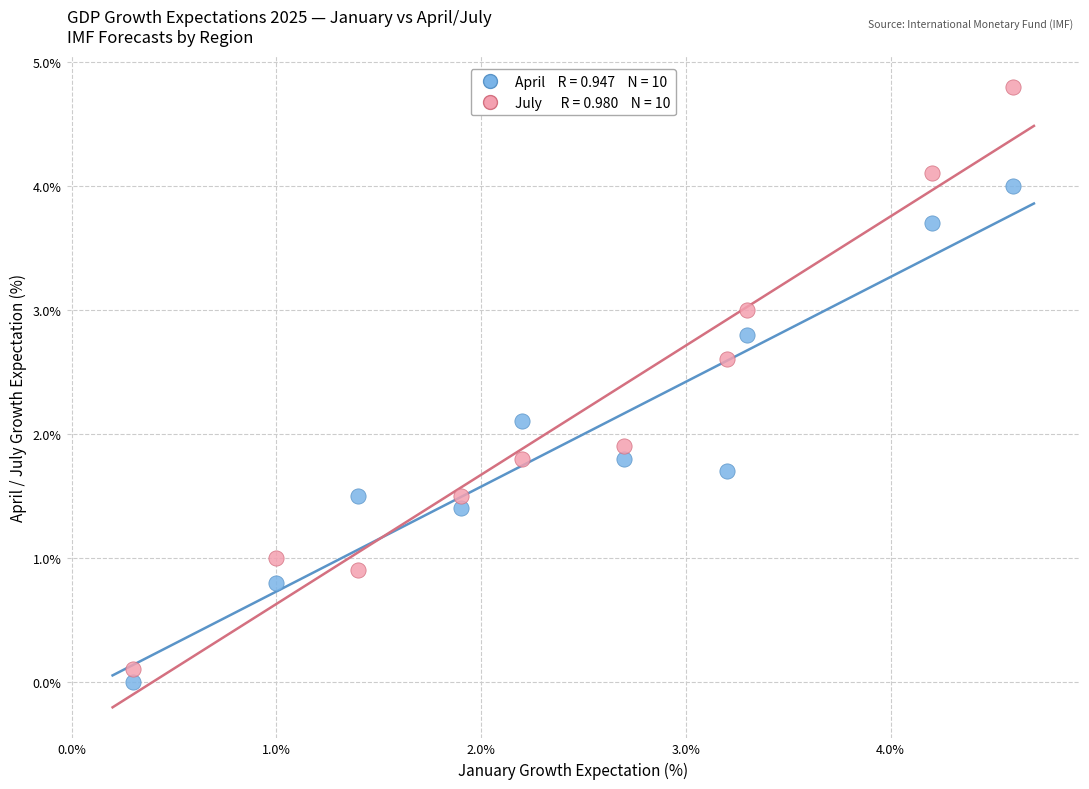

Across all data points, what is the range of Y values (max minus min)?

4.8